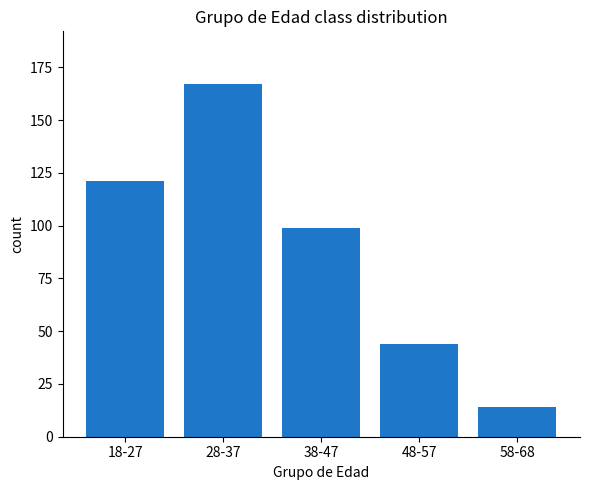

List the labels in order of value, smallest first.

58-68, 48-57, 38-47, 18-27, 28-37